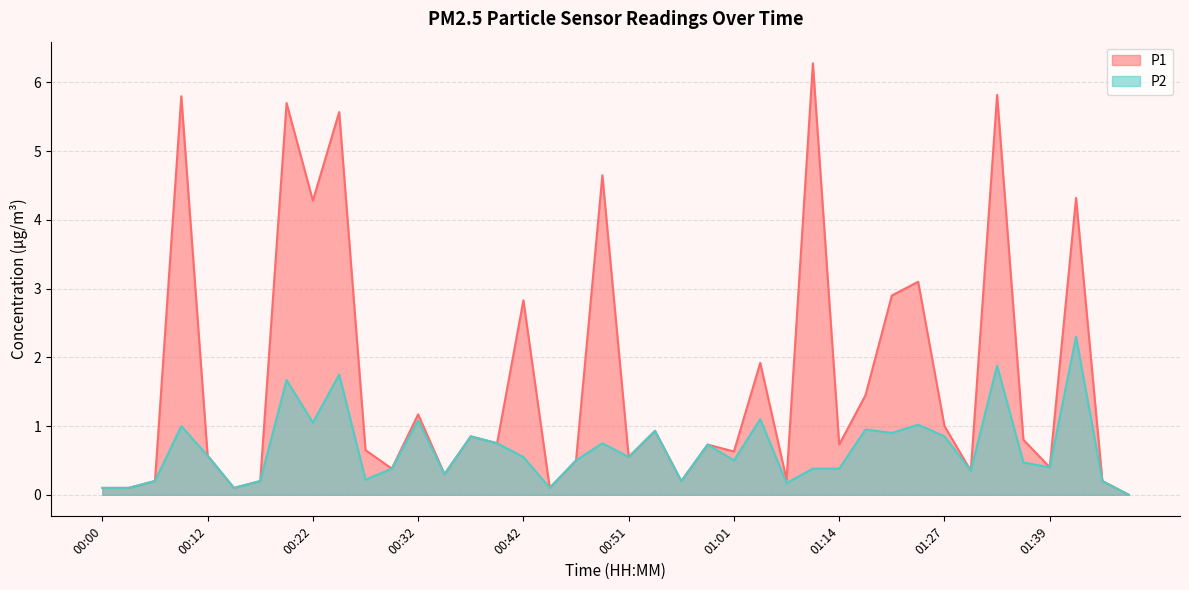

Reading left to right, list all the values displayed in this chart.

P1: 00:00=0.1	00:05=0.1	00:07=0.2	00:10=5.8	00:12=0.6	00:15=0.1	00:17=0.2	00:20=5.7	00:22=4.3	00:24=5.6	00:27=0.7	00:29=0.4	00:32=1.2	00:34=0.3	00:37=0.8	00:39=0.8	00:42=2.8	00:44=0.1	00:47=0.5	00:49=4.7	00:51=0.6	00:54=0.9	00:56=0.2	00:59=0.7	01:01=0.6	01:04=1.9	01:09=0.2	01:12=6.3	01:14=0.7	01:16=1.4	01:19=2.9	01:21=3.1	01:27=1.0	01:32=0.3	01:34=5.8	01:37=0.8	01:39=0.4	01:42=4.3	01:44=0.2	01:47=0.0
P2: 00:00=0.1	00:05=0.1	00:07=0.2	00:10=1.0	00:12=0.6	00:15=0.1	00:17=0.2	00:20=1.7	00:22=1.1	00:24=1.8	00:27=0.2	00:29=0.4	00:32=1.1	00:34=0.3	00:37=0.8	00:39=0.8	00:42=0.6	00:44=0.1	00:47=0.5	00:49=0.8	00:51=0.6	00:54=0.9	00:56=0.2	00:59=0.7	01:01=0.5	01:04=1.1	01:09=0.2	01:12=0.4	01:14=0.4	01:16=0.9	01:19=0.9	01:21=1.0	01:27=0.8	01:32=0.3	01:34=1.9	01:37=0.5	01:39=0.4	01:42=2.3	01:44=0.2	01:47=0.0